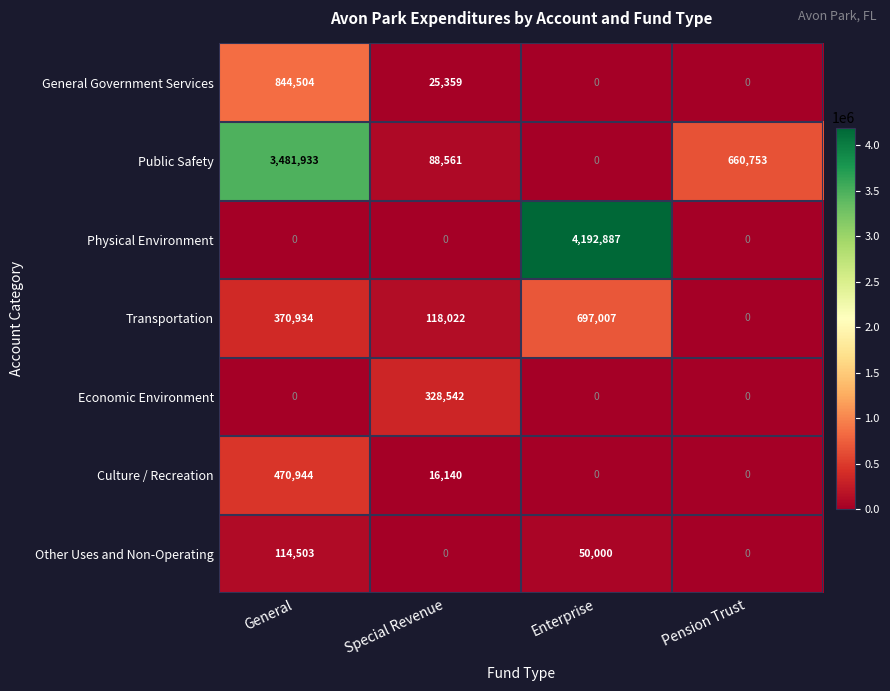

The value of Other Uses and Non-Operating at Special Revenue is 0. True or false?

True